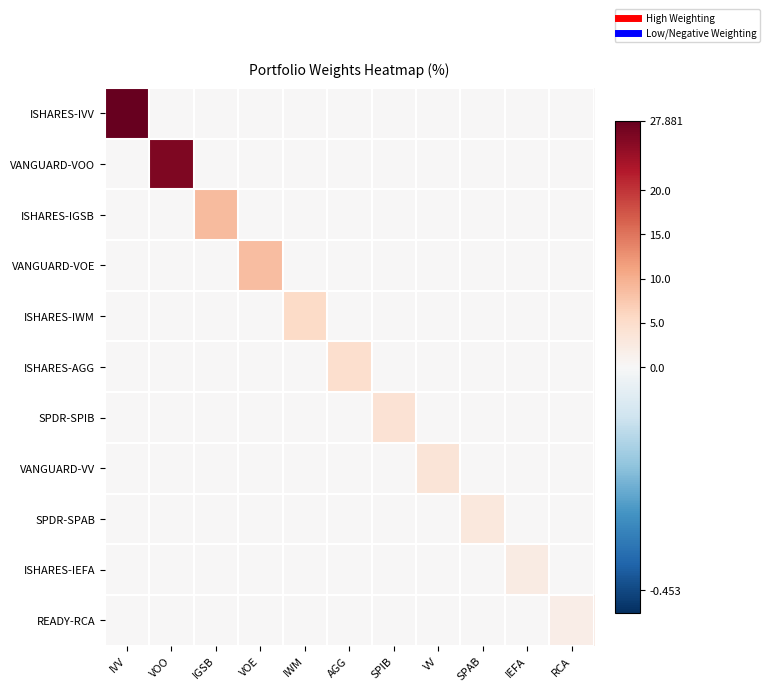

What is the total value across all series at AGG?

4.6